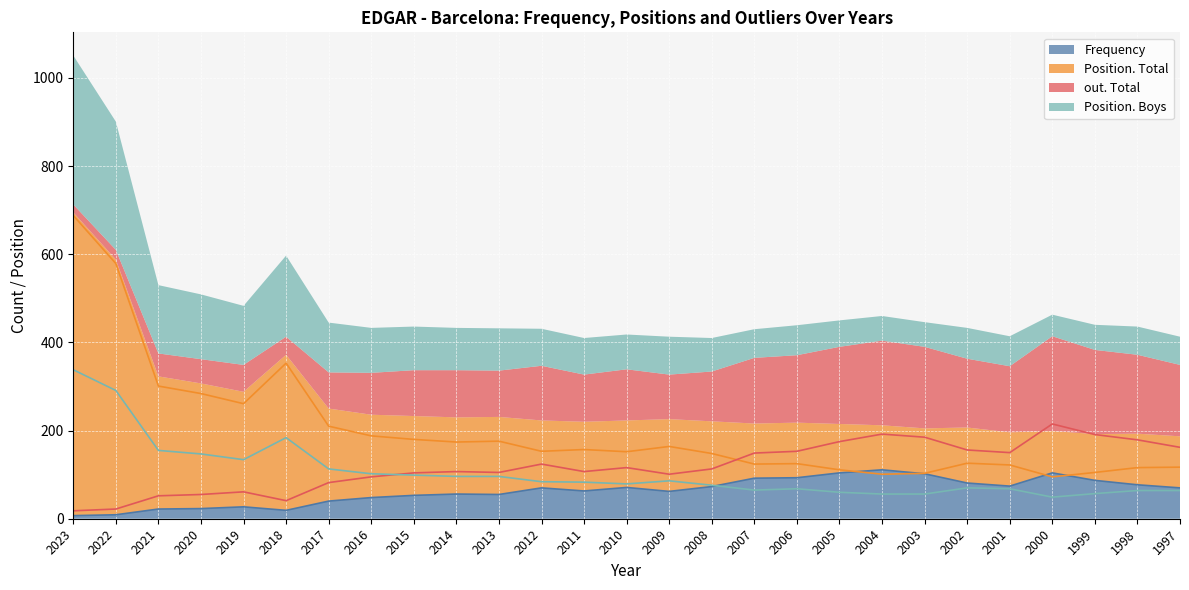

The value of Frequency at 2008 is 73. True or false?

True